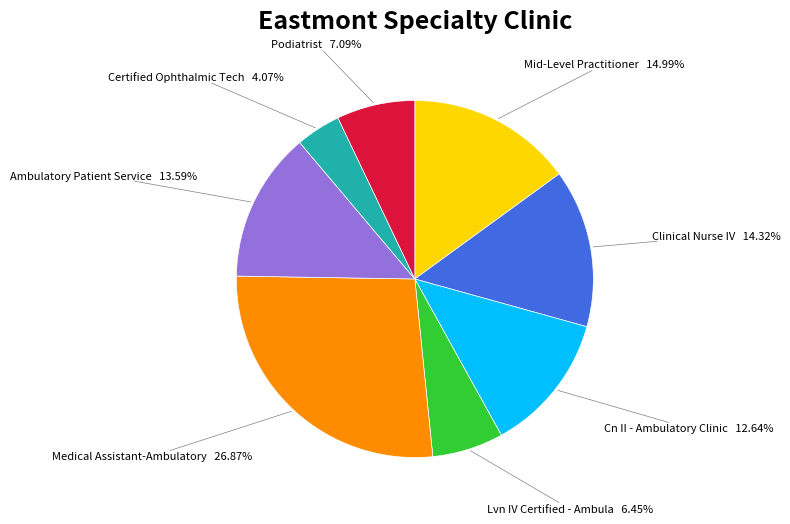

Which category has the smallest portion of the pie?

Certified Ophthalmic Tech